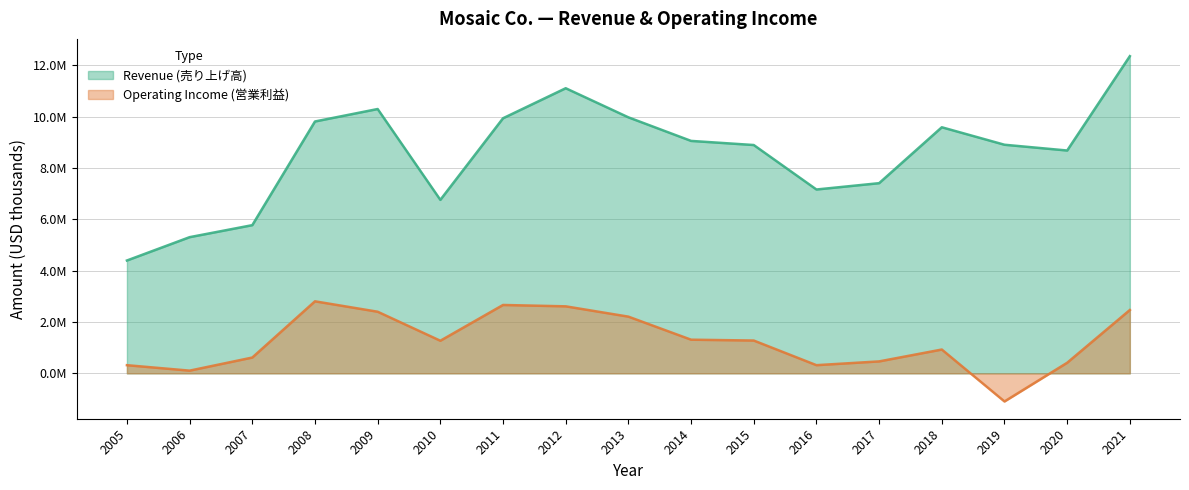

Which series has the widest spread of values?

Revenue (売り上げ高)